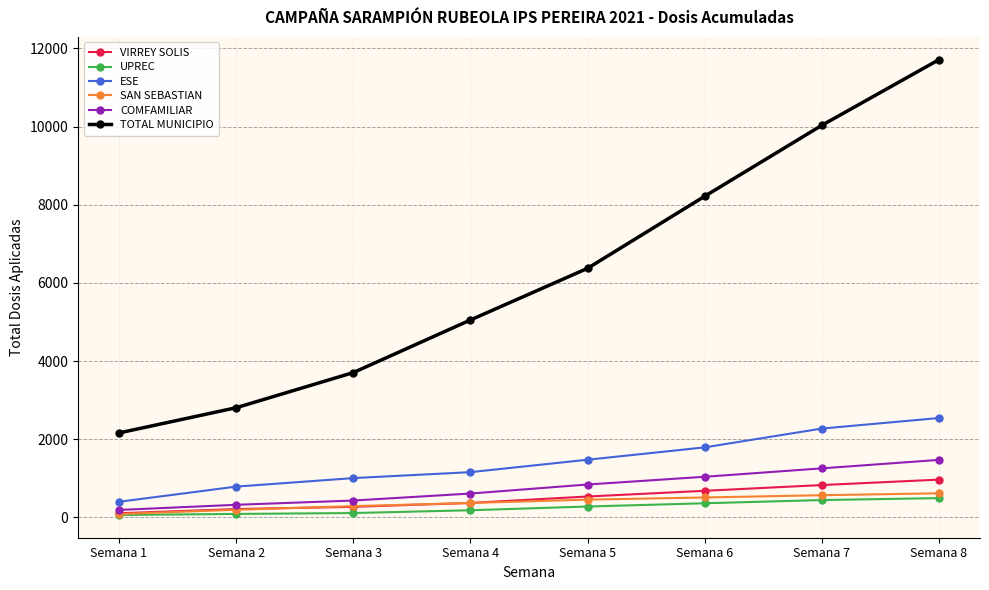

What is the sum of all UPREC values?

2034